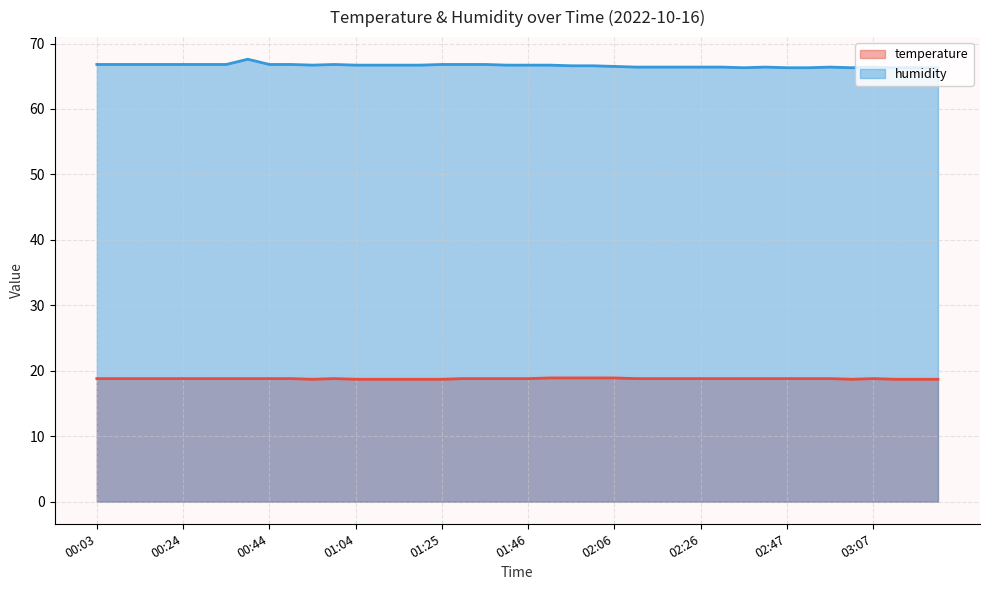

The value of humidity at 01:30 is 66.8. True or false?

True